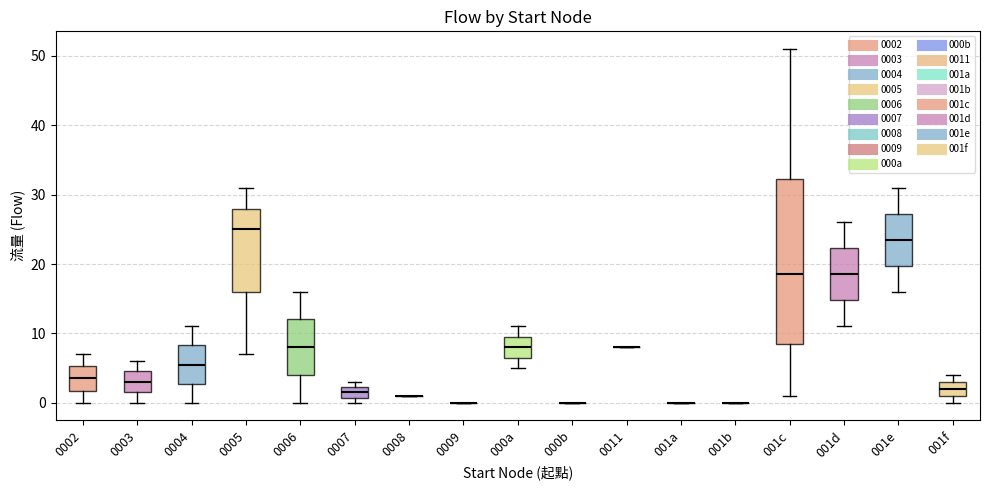

Where is the upper edge of the box for 001d on the y-axis? The values are not printed on the chart, so give them approximately, as read against the axis.

22